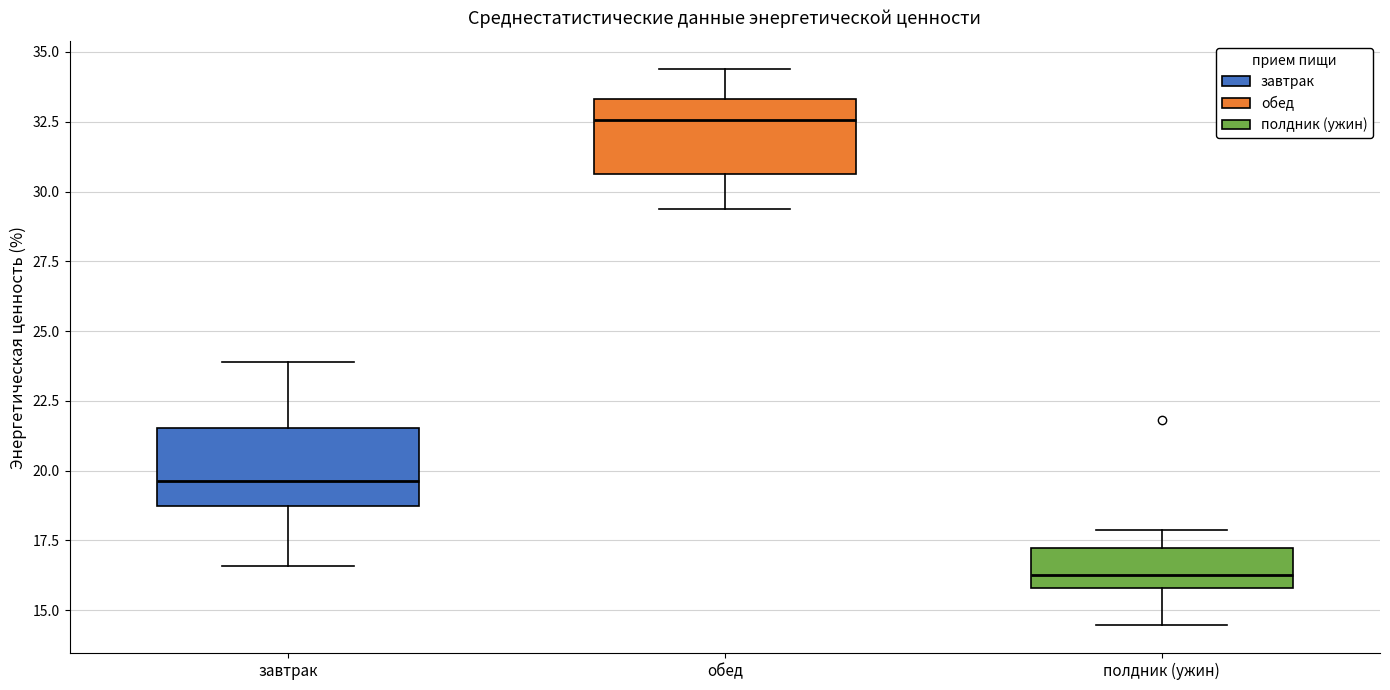

Where does the lower whisker of the box for полдник (ужин) end on the y-axis? The values are not printed on the chart, so give them approximately, as read against the axis.

14.5